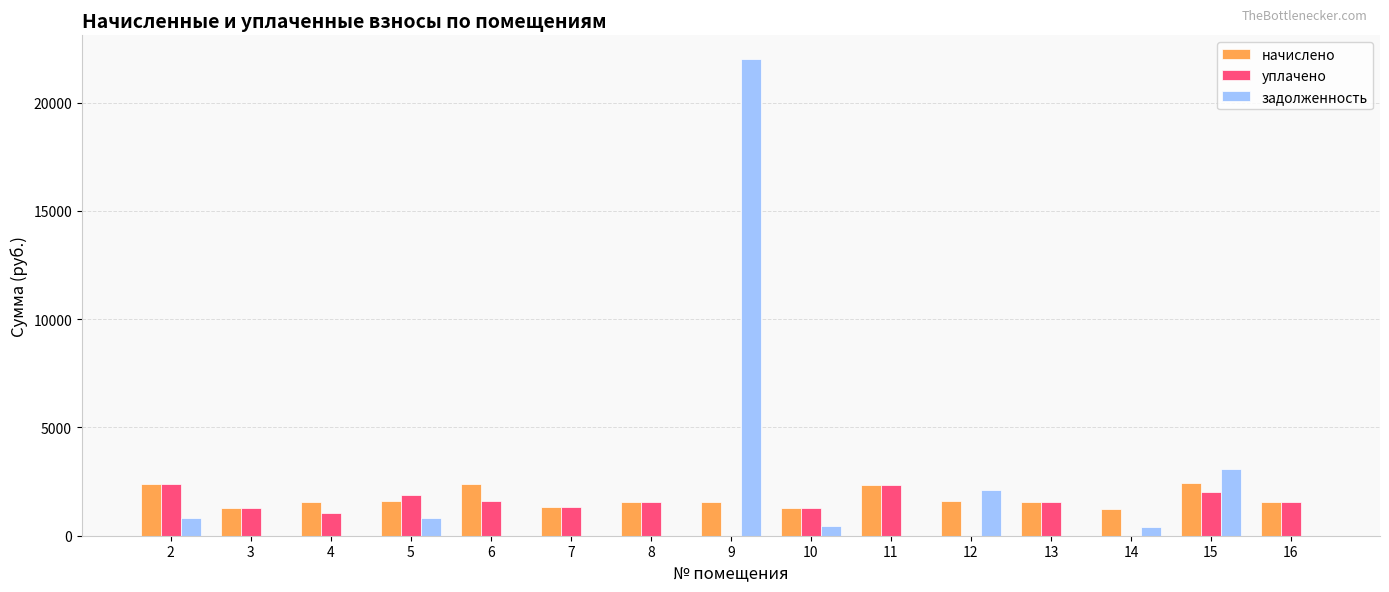

Between 5 and 9, which series saw the biggest shift?

задолженность